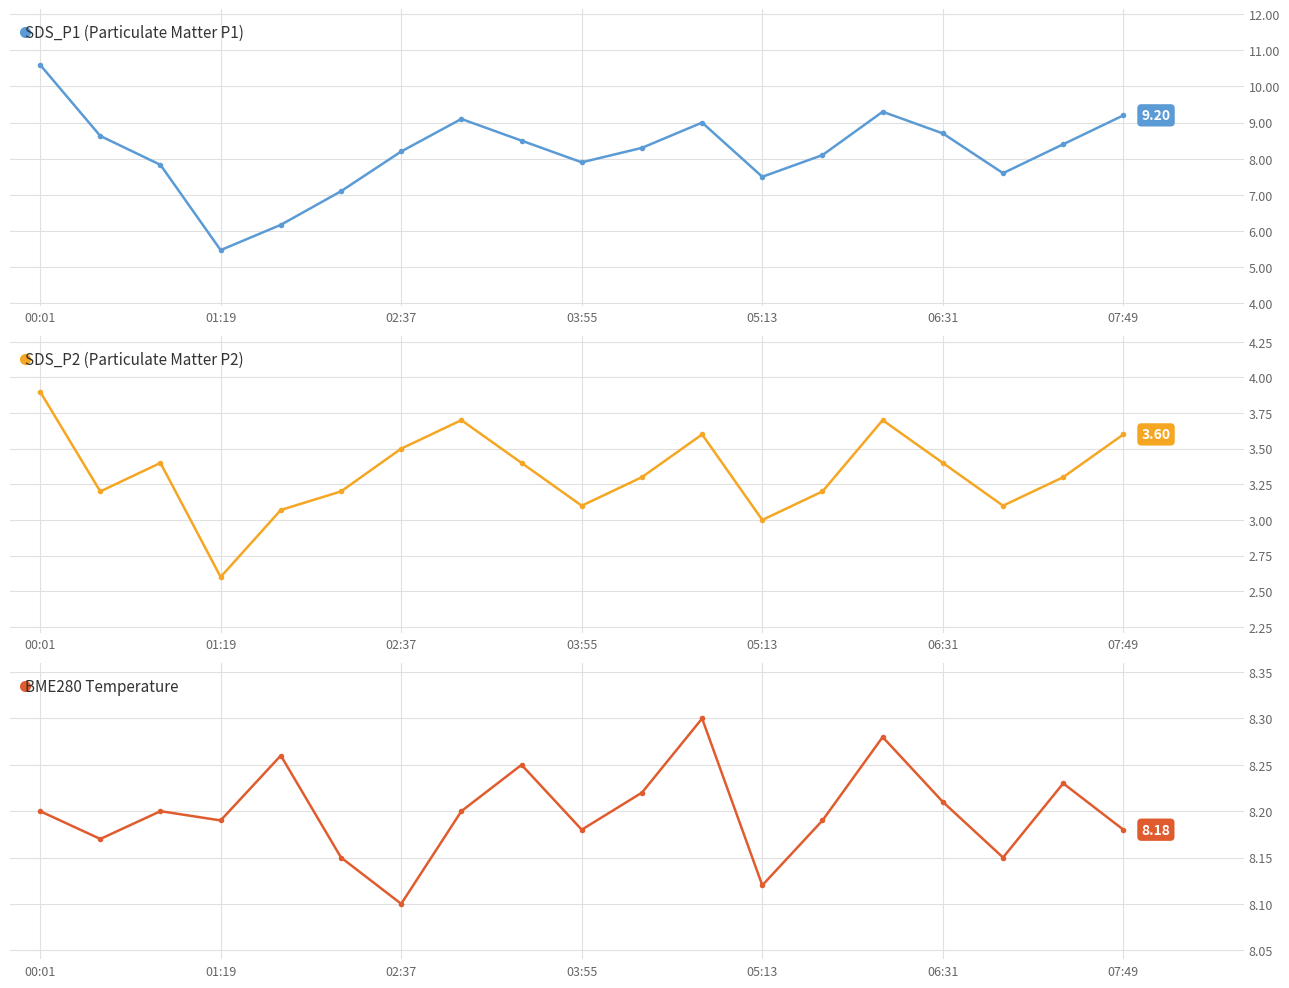

How many interior local valleys does the SDS_P1 (Particulate Matter P1) series have?

4